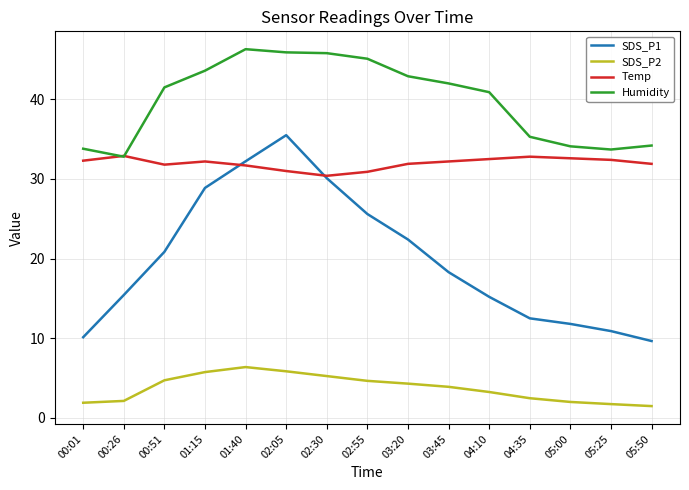

Which series ends up on top after the final intersection of Temp and Humidity?

Humidity